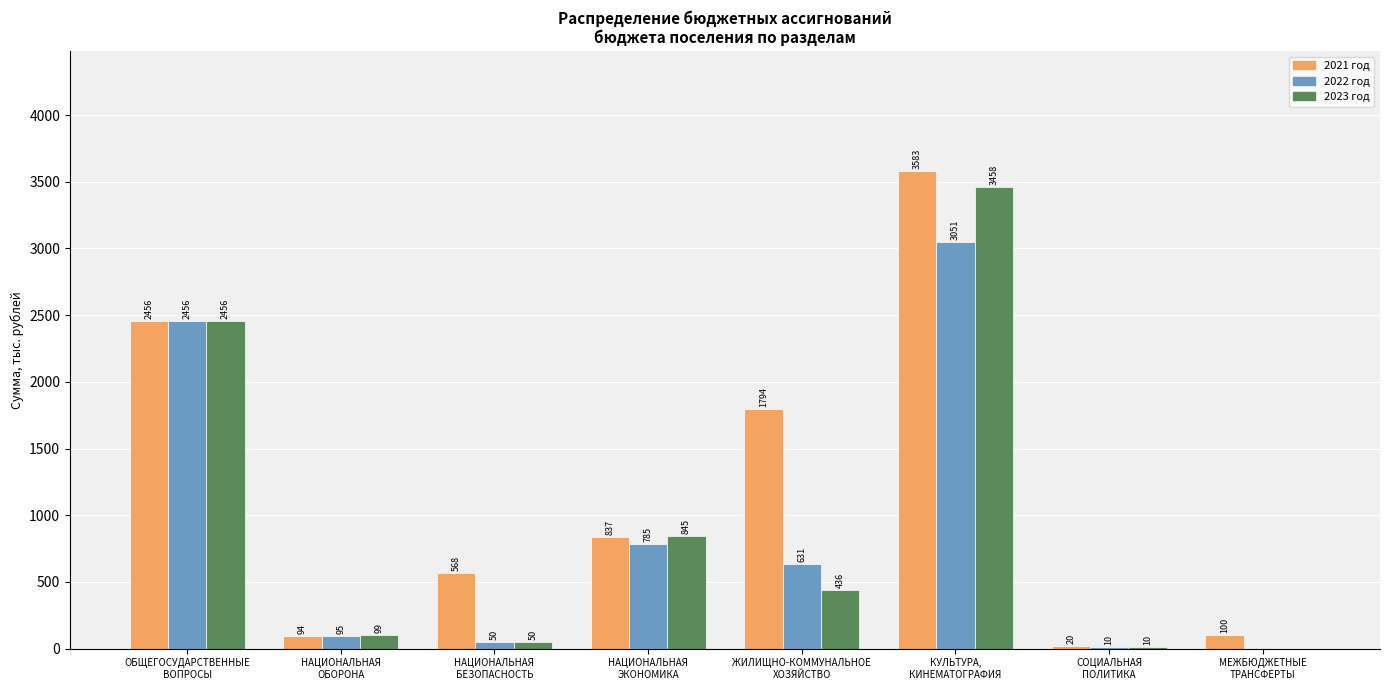

What is the maximum value shown in the chart?

3584.0